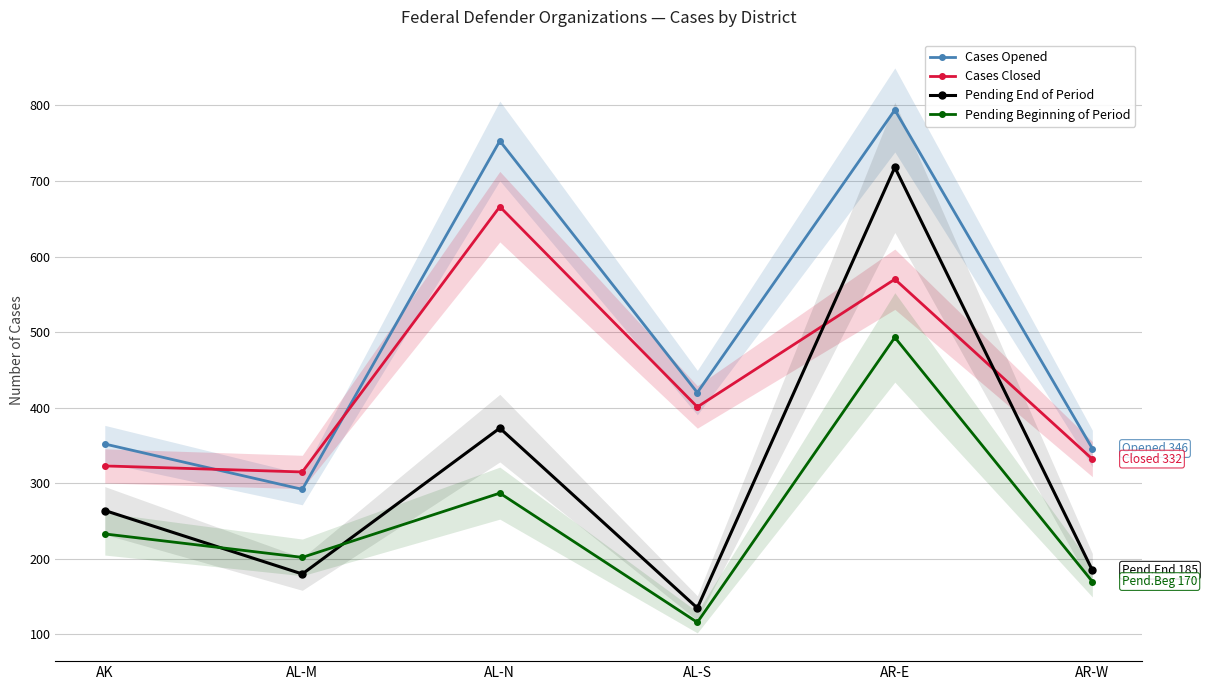

Rank the series at AL-N from lowest to highest value.

Pending Beginning of Period, Pending End of Period, Cases Closed, Cases Opened